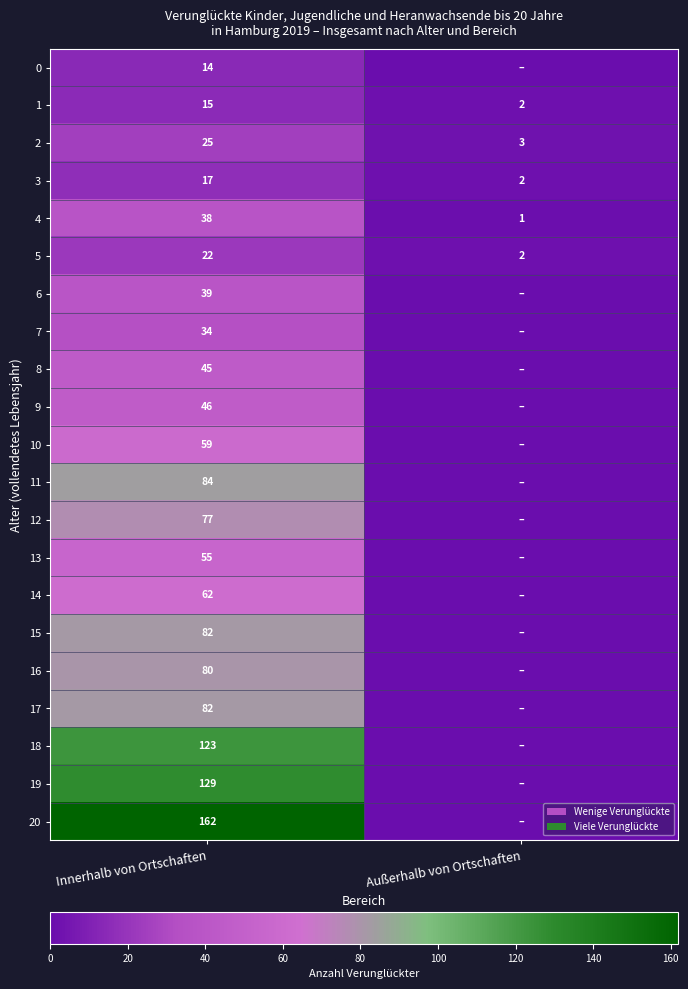

The 11 series shows 123 at Innerhalb von Ortschaften. True or false?

False